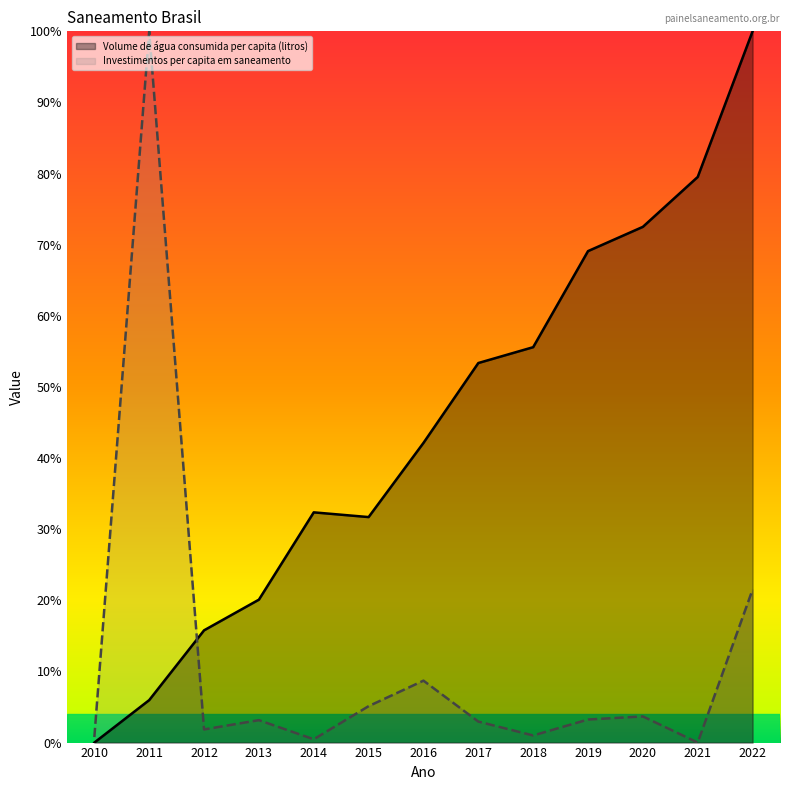

True or false: Investimentos per capita em saneamento has more than 0 points higher than both neighbors.

True